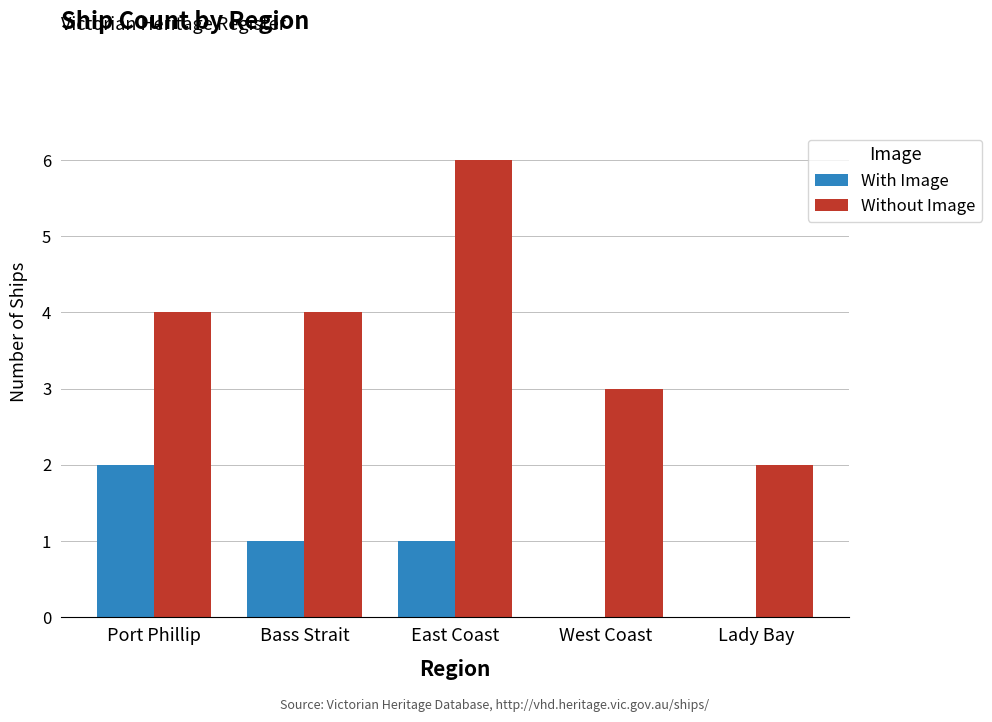

Reading left to right, transcribe all the data shown in this chart.

With Image: 2	1	1	0	0
Without Image: 4	4	6	3	2